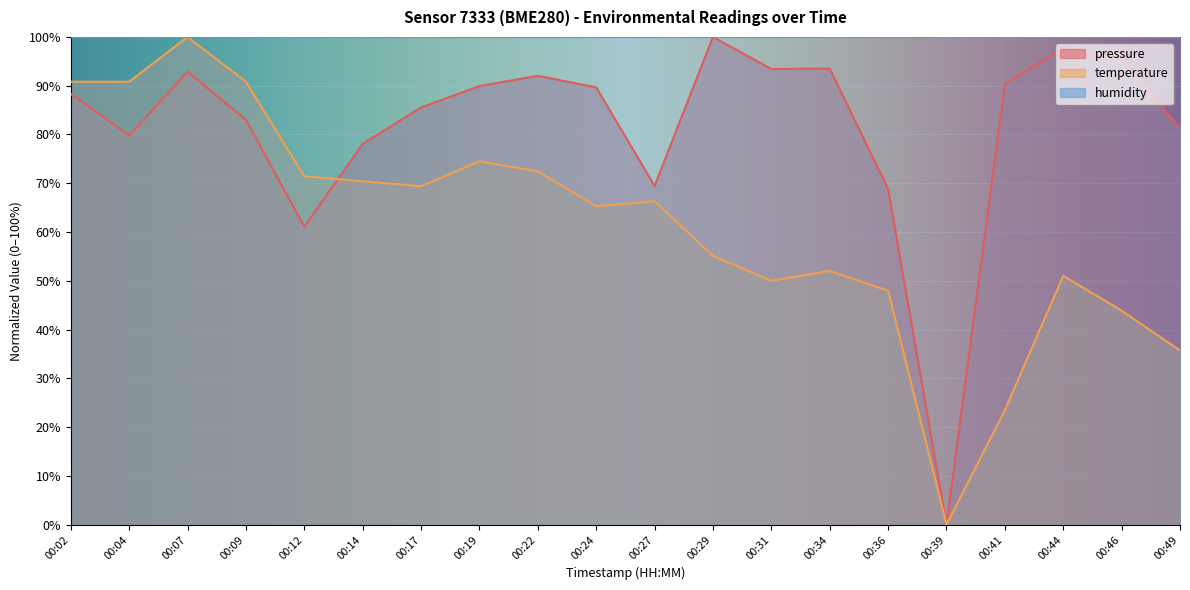

What is the total value across all series at 00:07?

292.9